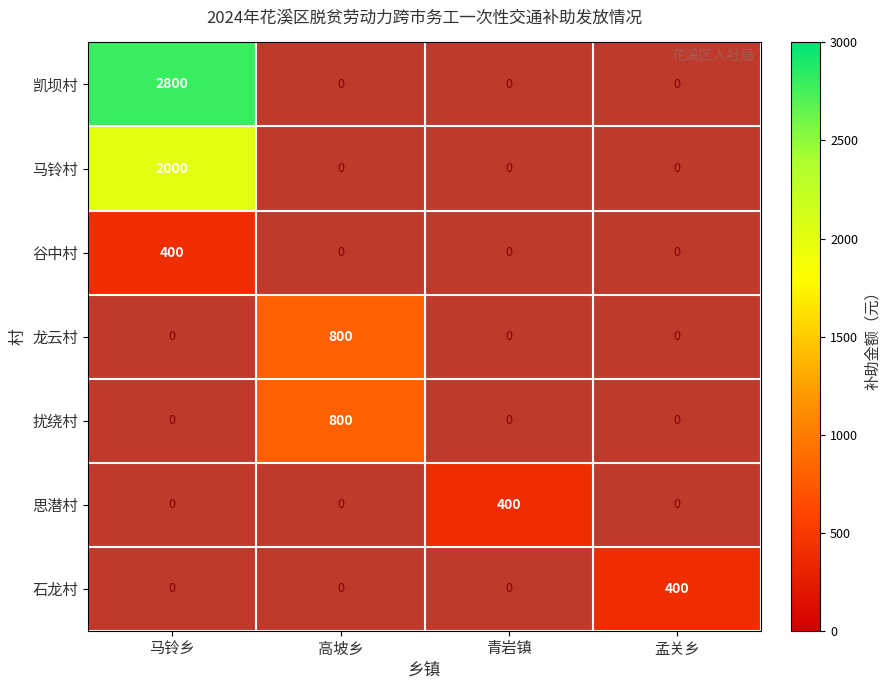

The 思潜村 series shows 0 at 马铃乡. True or false?

True